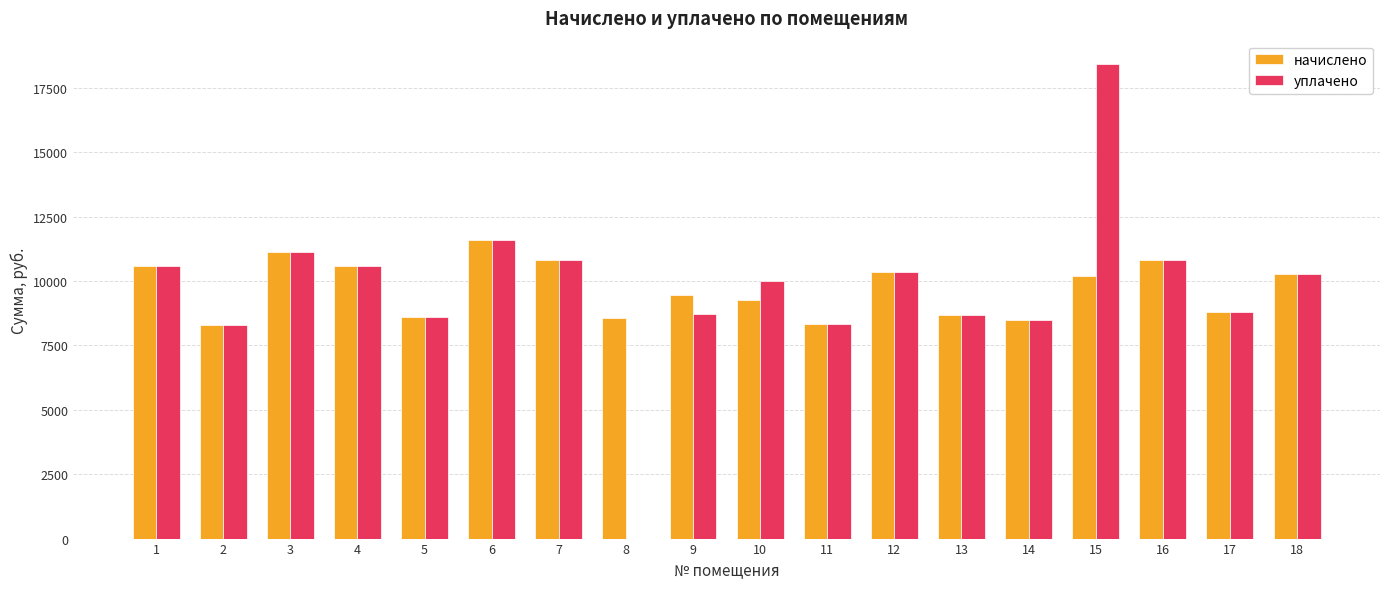

What is the sum of the уплачено values at 12 and 2?

18630.0